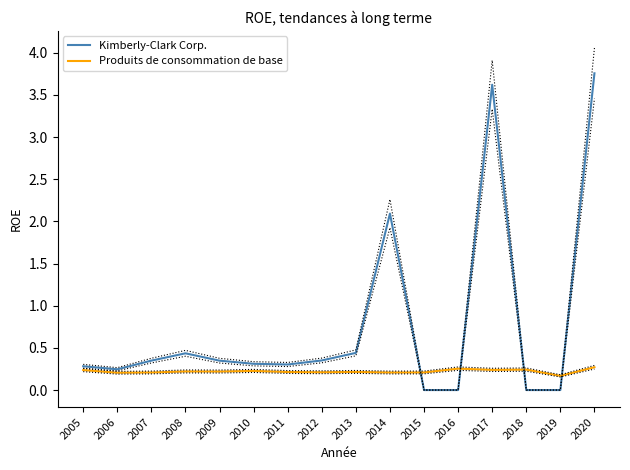

At which category does Produits de consommation de base reach its first local peak?

2008